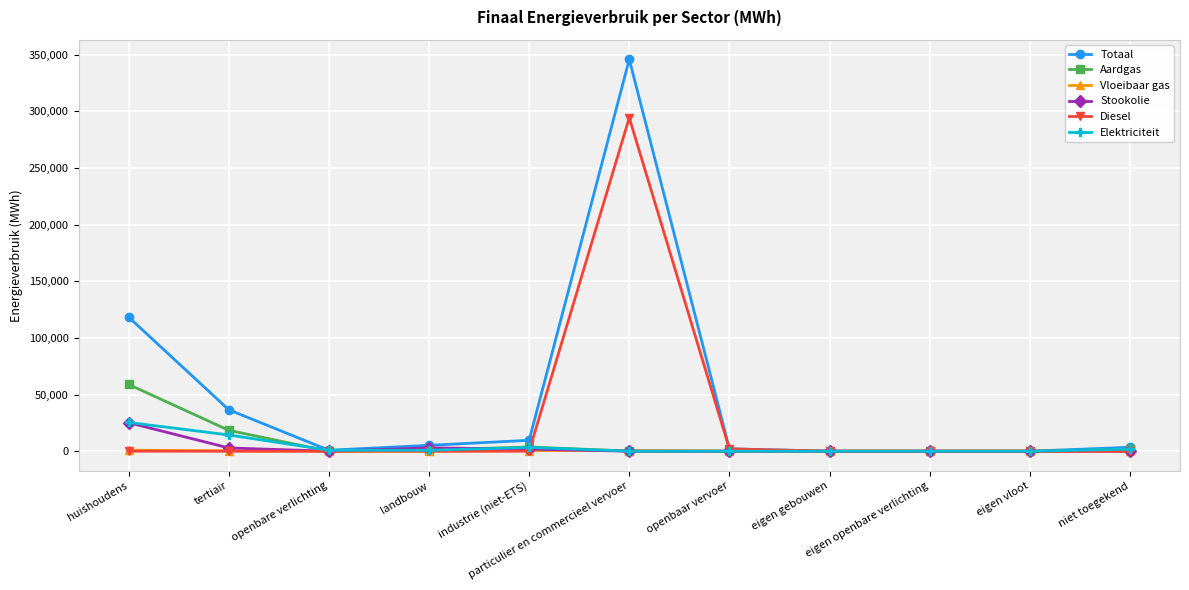

What is the highest value of the Diesel series?

294393.4